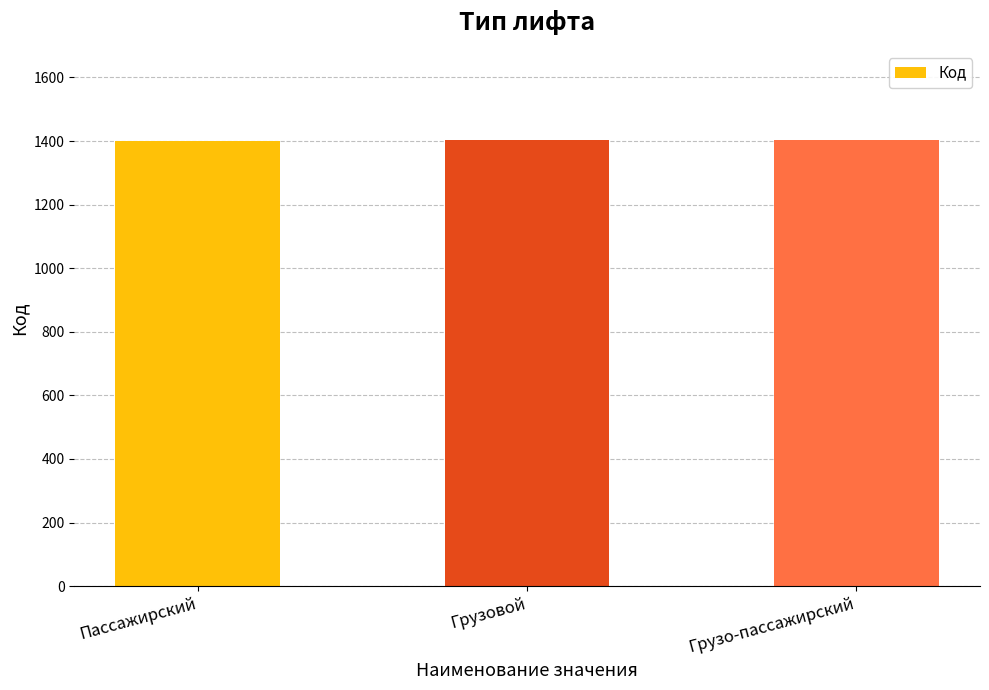

The value at Грузо-пассажирский is 1403. True or false?

True